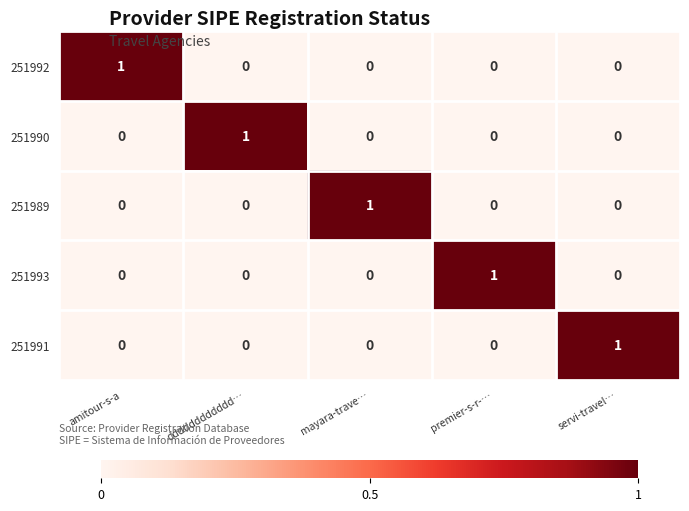

Count the number of categories in the chart.

5